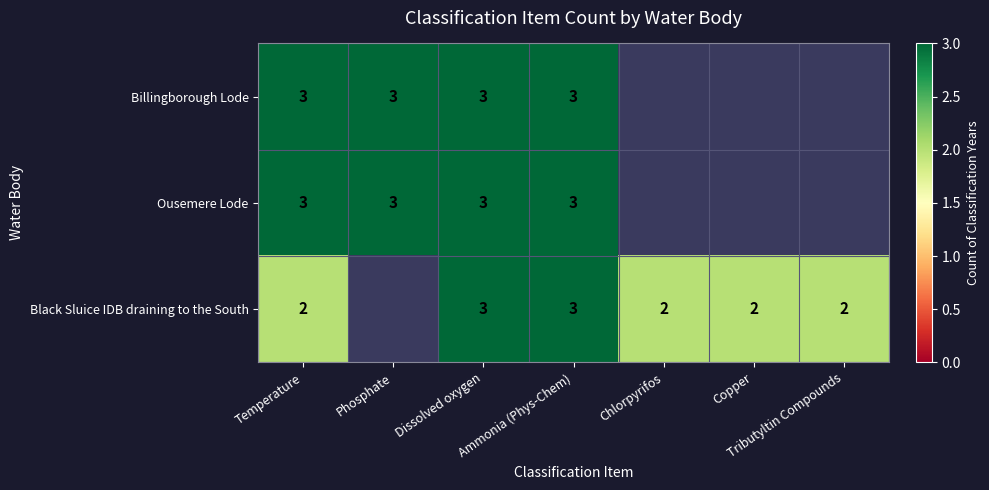

True or false: Billingborough Lode has a value of 5.2 at Phosphate.

False